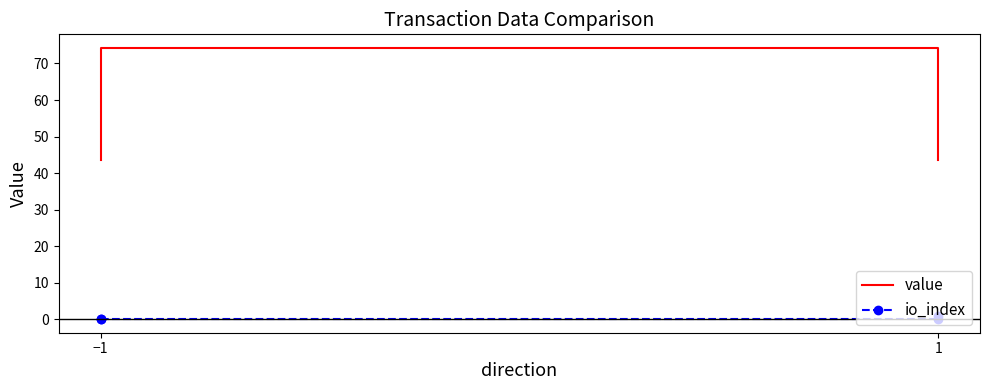

At how many categories does at least one series exceed 57?

2